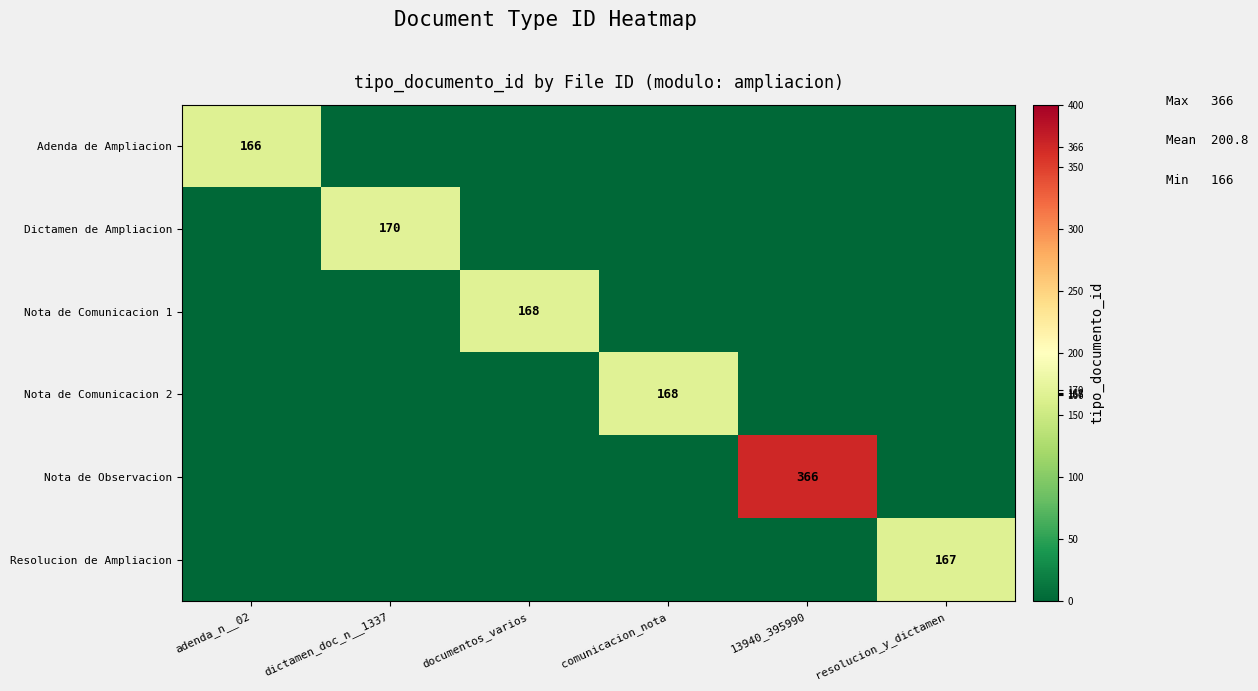

Rank the series at adenda_n__02 from highest to lowest value.

Adenda de Ampliacion, Dictamen de Ampliacion, Nota de Comunicacion 1, Nota de Comunicacion 2, Nota de Observacion, Resolucion de Ampliacion